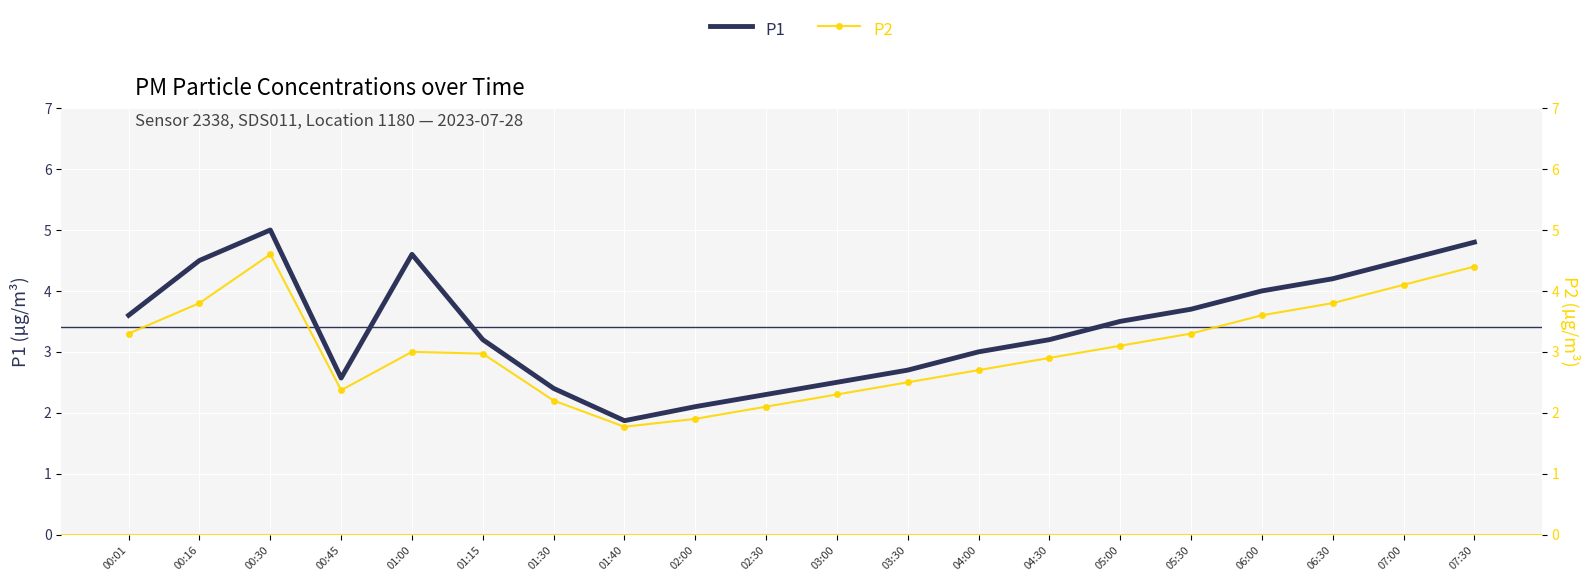

How many series are shown in this chart?

2